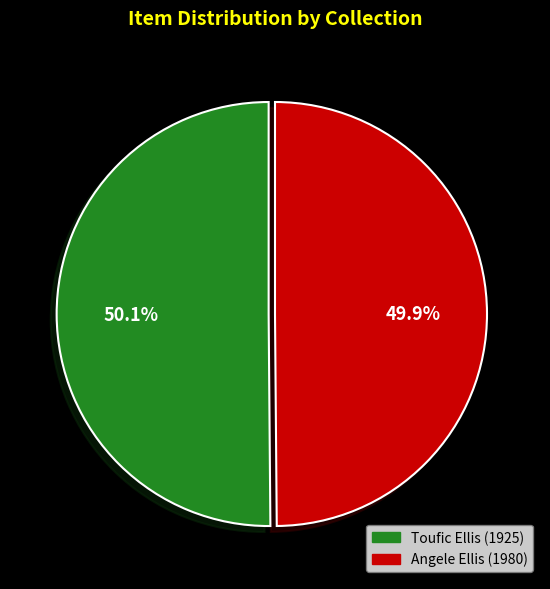

Does any single category account for the majority?

Yes